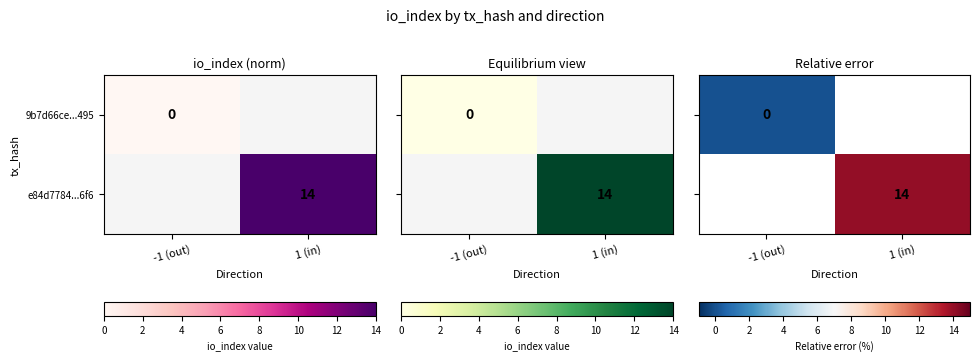

Is the value of 9b7d66ce...495 at -1 (out) greater than the value of e84d7784...6f6 at 1 (in)?

No